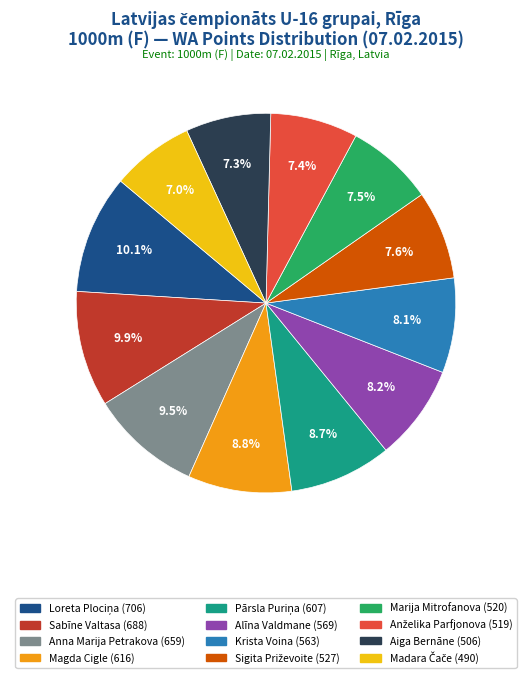

Is there any slice that represents more than half of the pie?

No